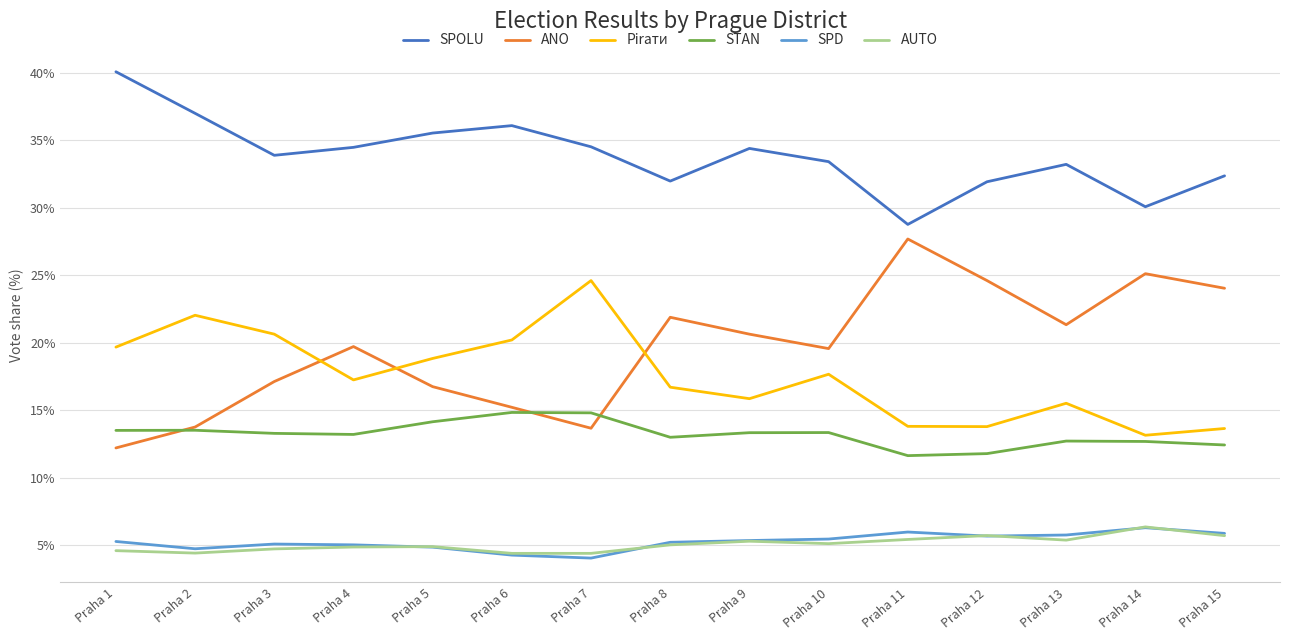

Which series has the widest spread of values?

ANO